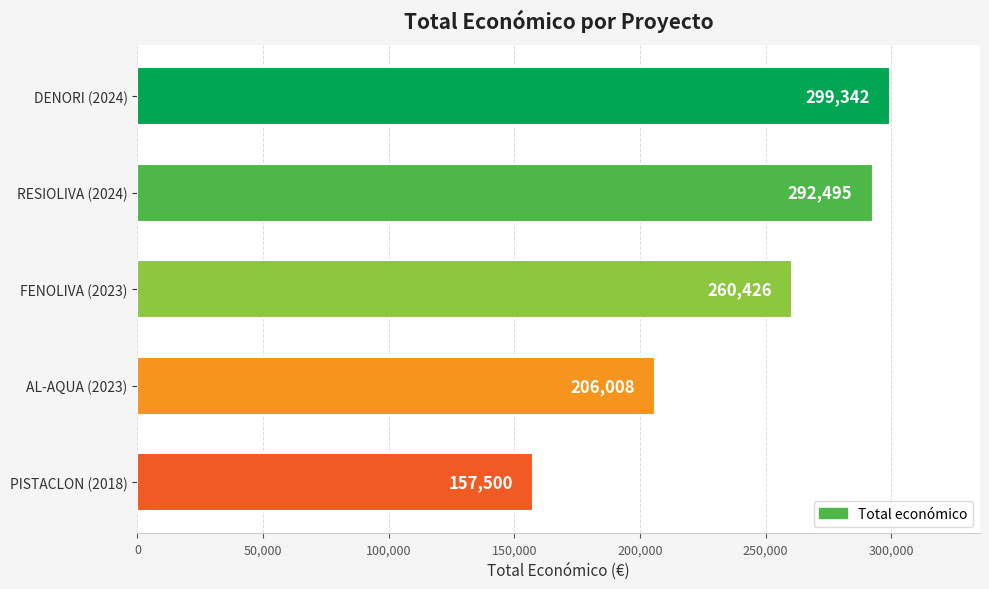

The chart shows a value of 418387 at FENOLIVA (2023). True or false?

False